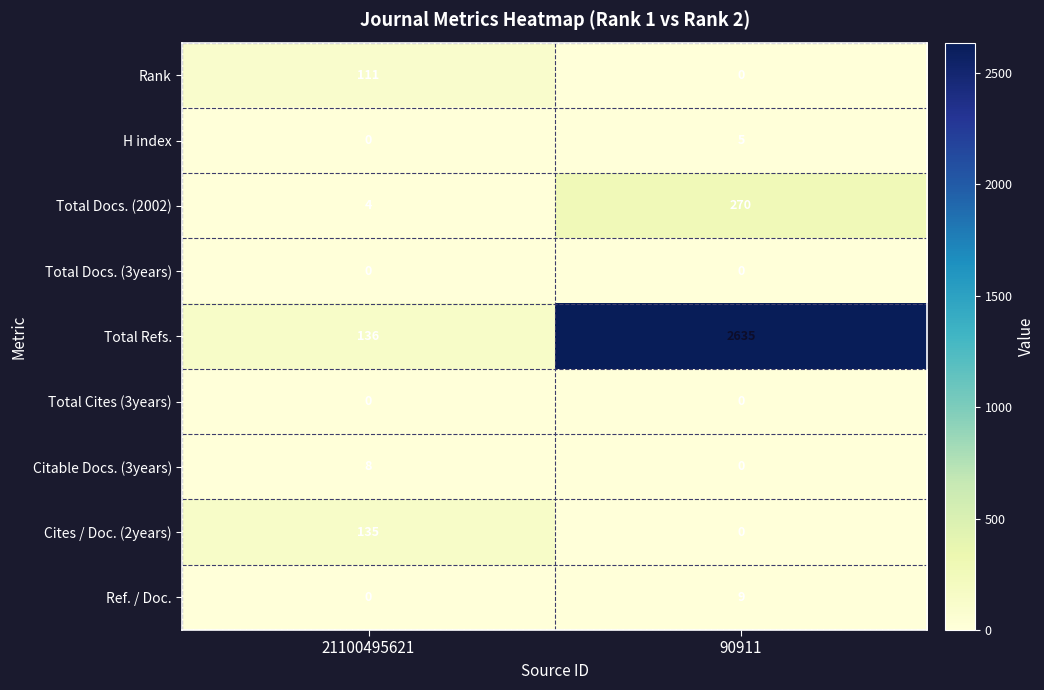

Reading left to right, extract all data points from this chart.

Rank: 111	0
H index: 0	5
Total Docs. (2002): 4	270
Total Docs. (3years): 0	0
Total Refs.: 136	2635
Total Cites (3years): 0	0
Citable Docs. (3years): 8	0
Cites / Doc. (2years): 135	0
Ref. / Doc.: 0	9